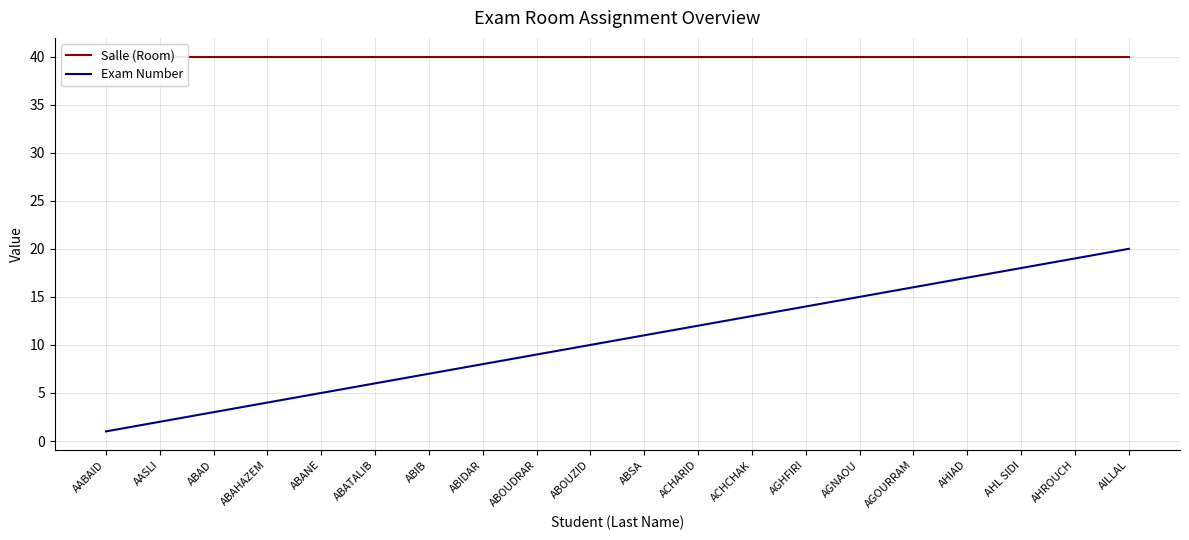

Is this an area chart (filled region under the line)?

No